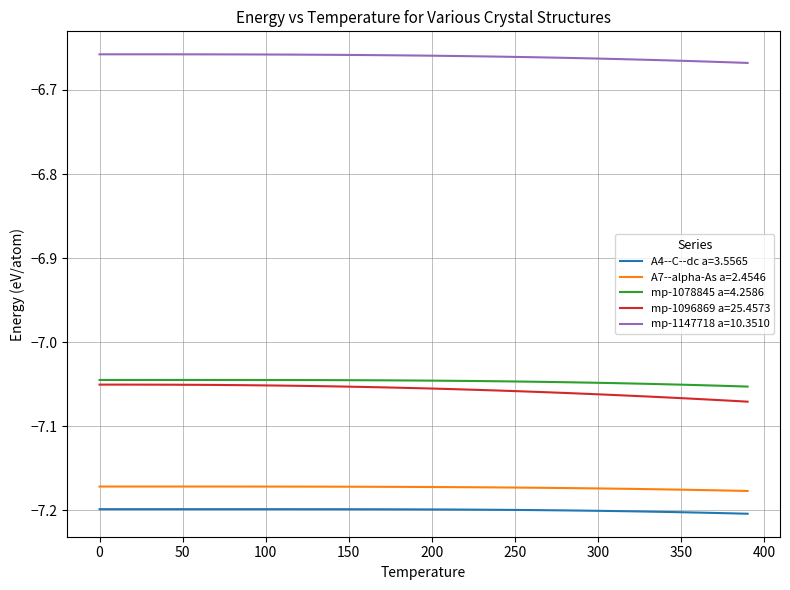

What is the sum of all mp-1096869 a=25.4573 values?

-282.3